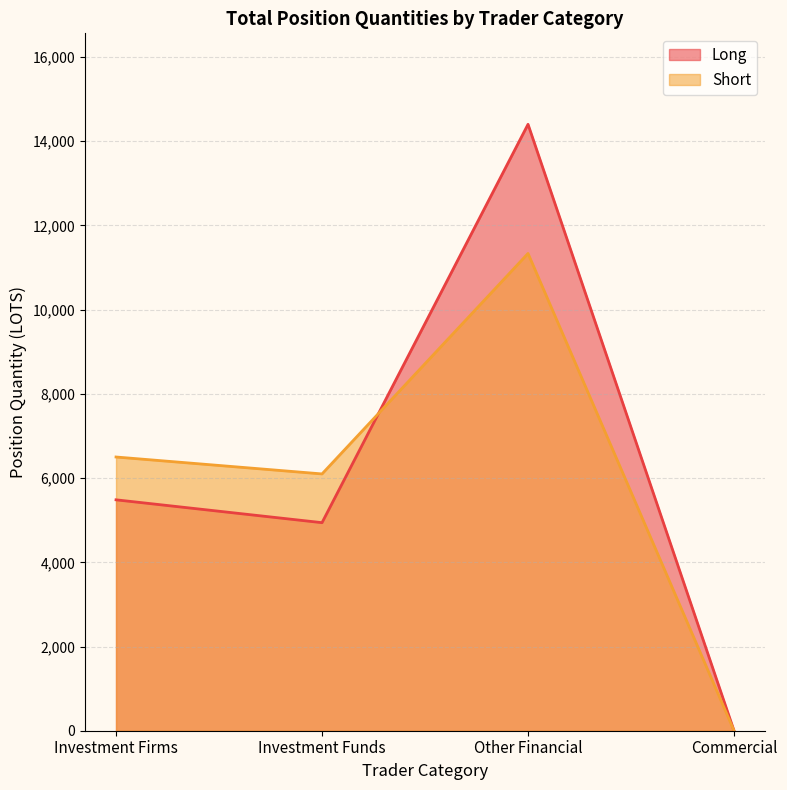

Is the value of Long at Investment Firms greater than the value of Short at Other Financial?

No